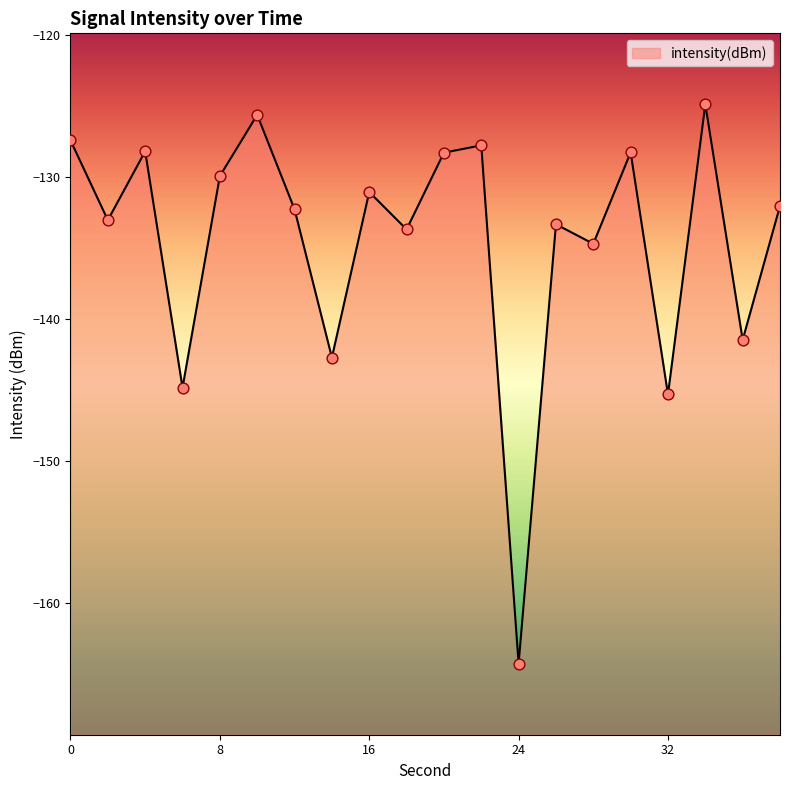

Which has a higher value, 18 or 4?

4